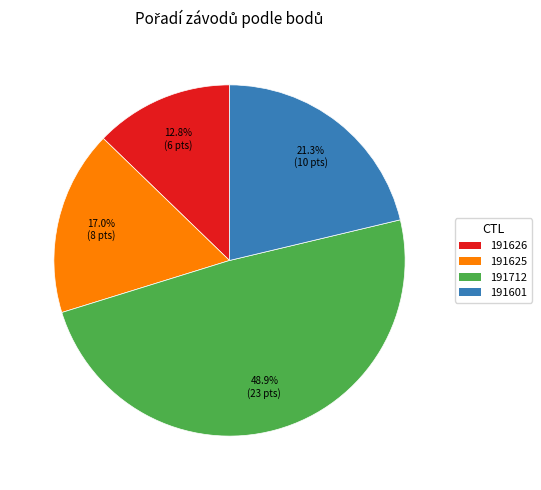

Which slice is the smallest?

191626